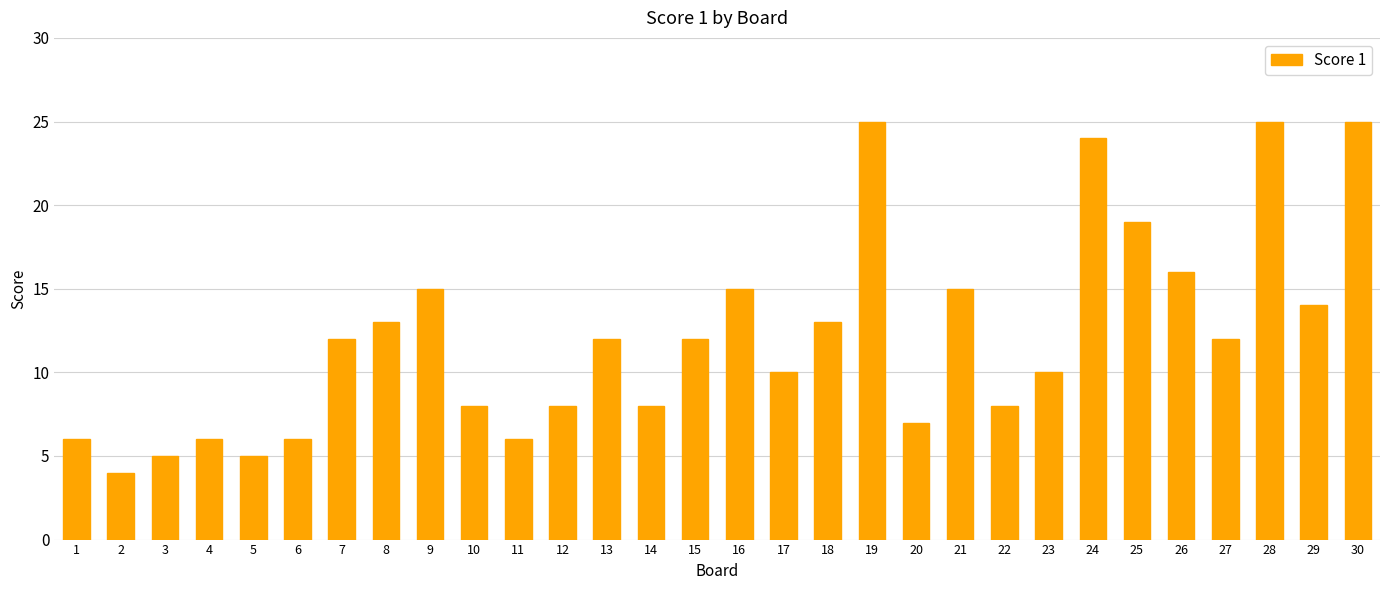

Approximately how many times larger is the value at 4 compared to 21?

0.4